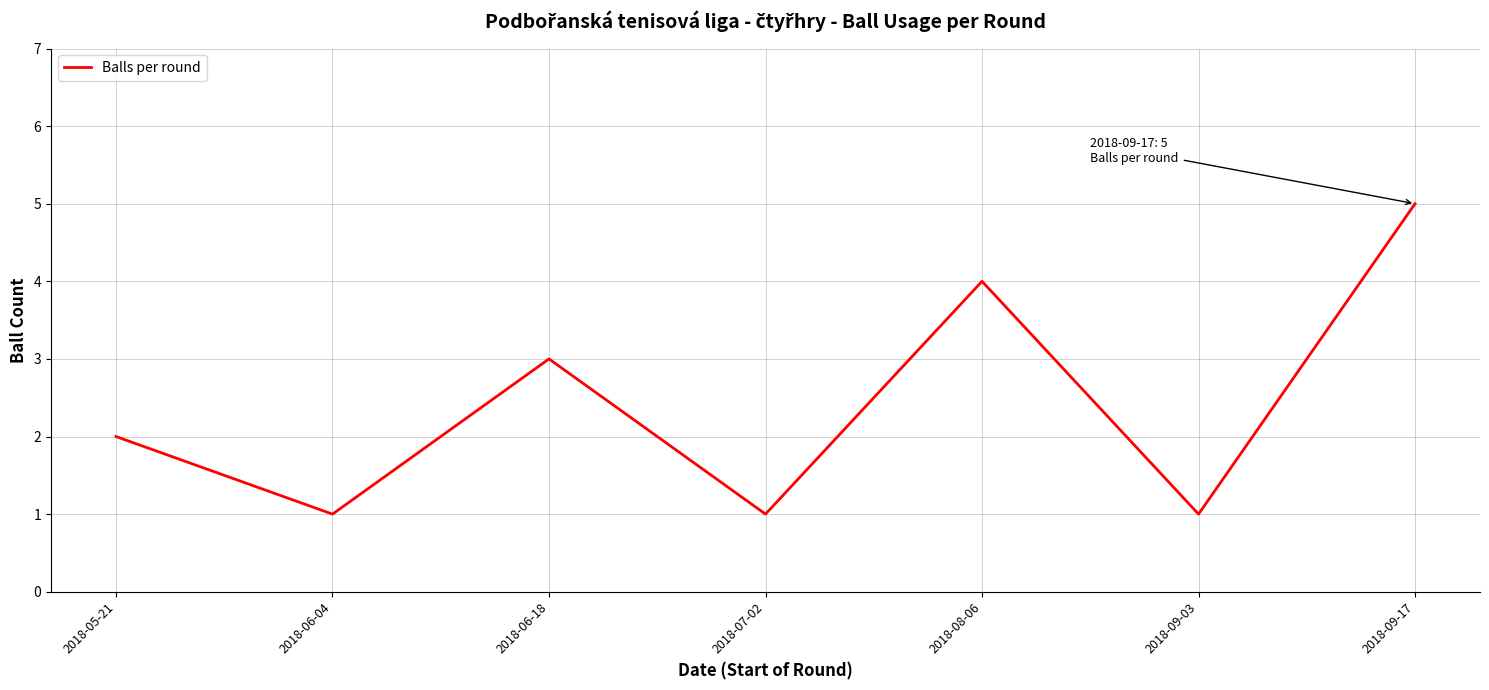

What position from the right is 2018-07-02?

4